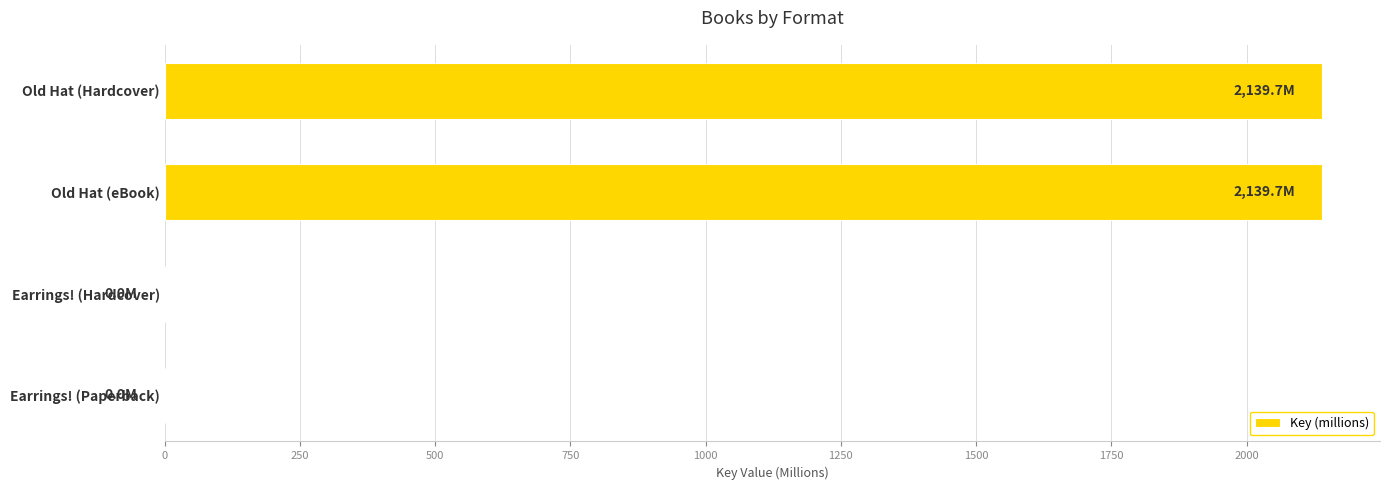

How many data points are above 2139?

2